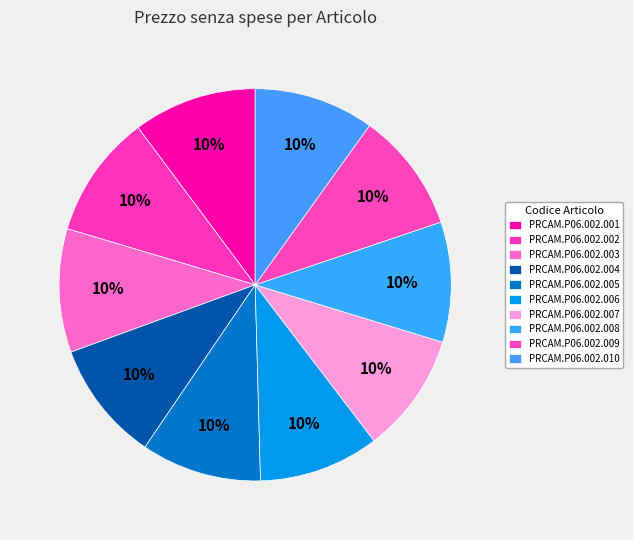

How many segments does this pie chart have?

10